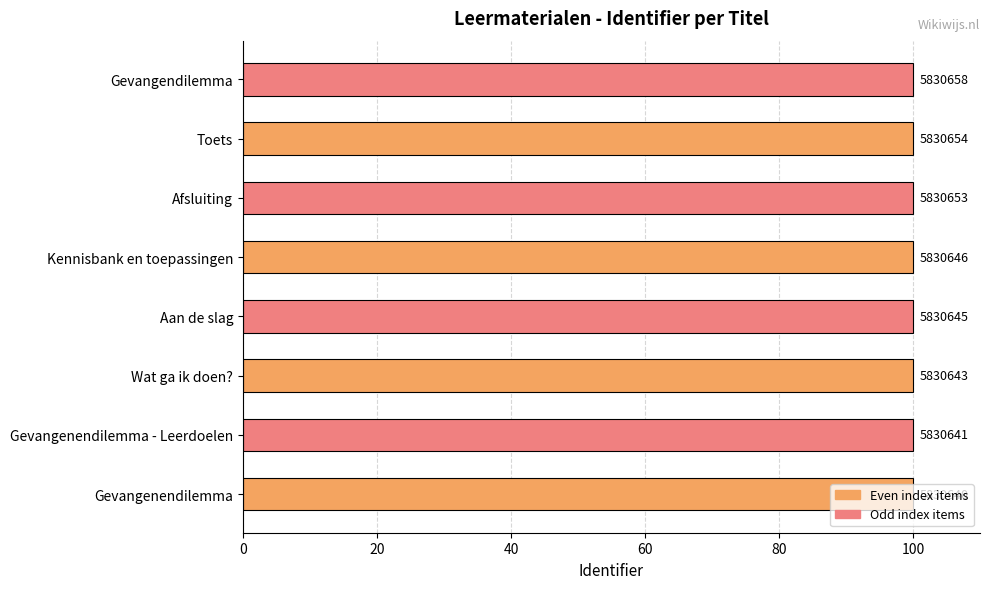

Are the bars horizontal?

Yes